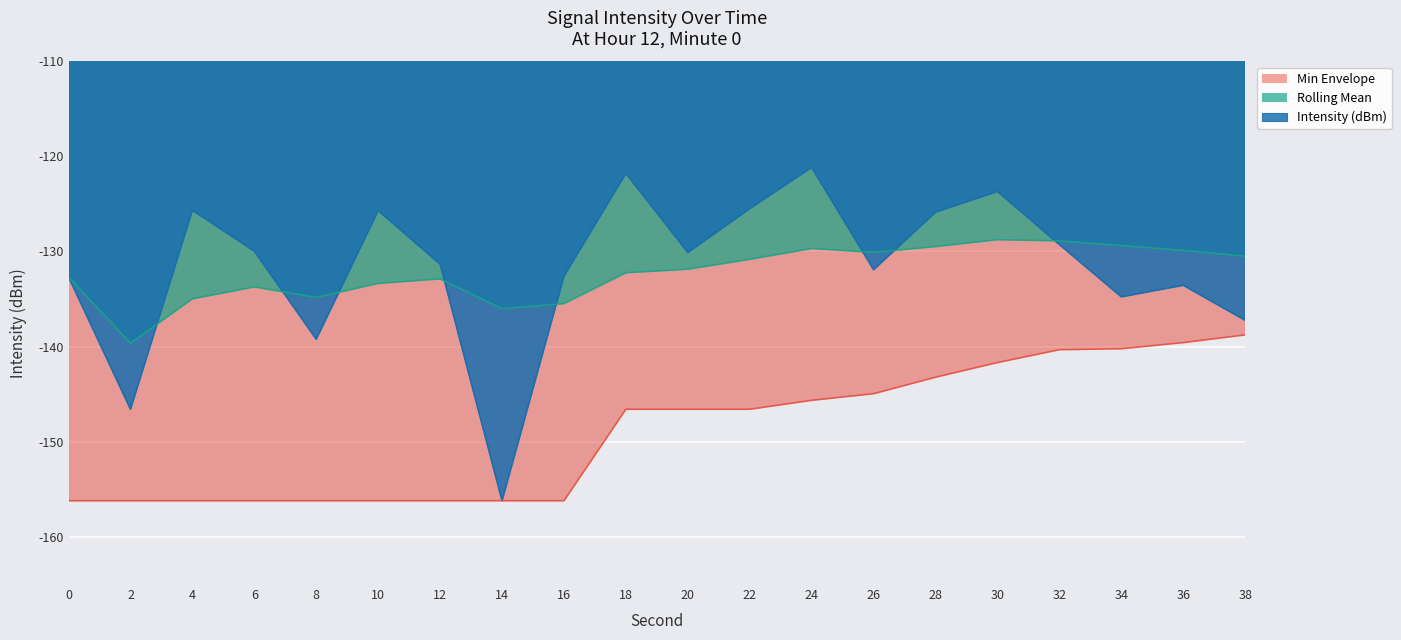

True or false: Min Envelope has more than 1 interior local peaks.

False